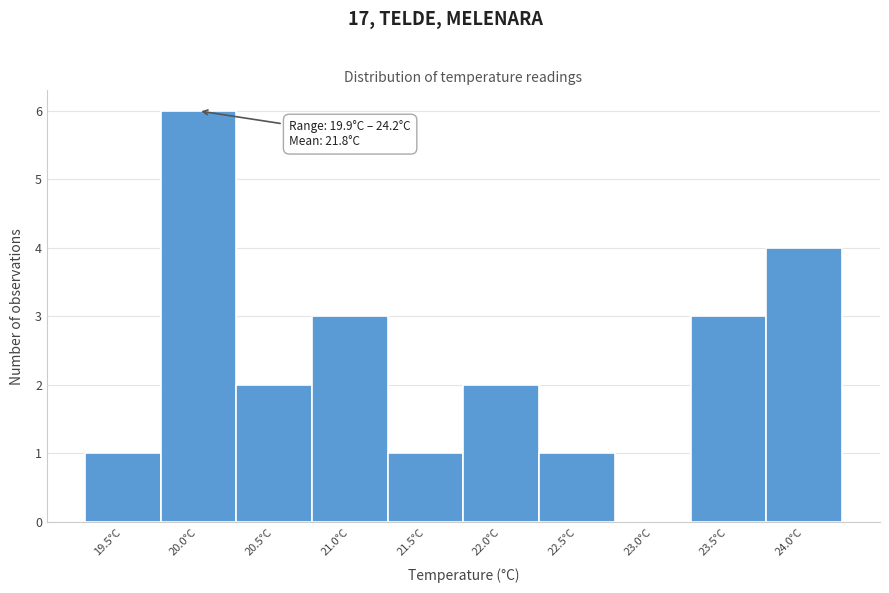

Reading left to right, transcribe all the data shown in this chart.

19.5°C=1	20.0°C=6	20.5°C=2	21.0°C=3	21.5°C=1	22.0°C=2	22.5°C=1	23.0°C=0	23.5°C=3	24.0°C=4